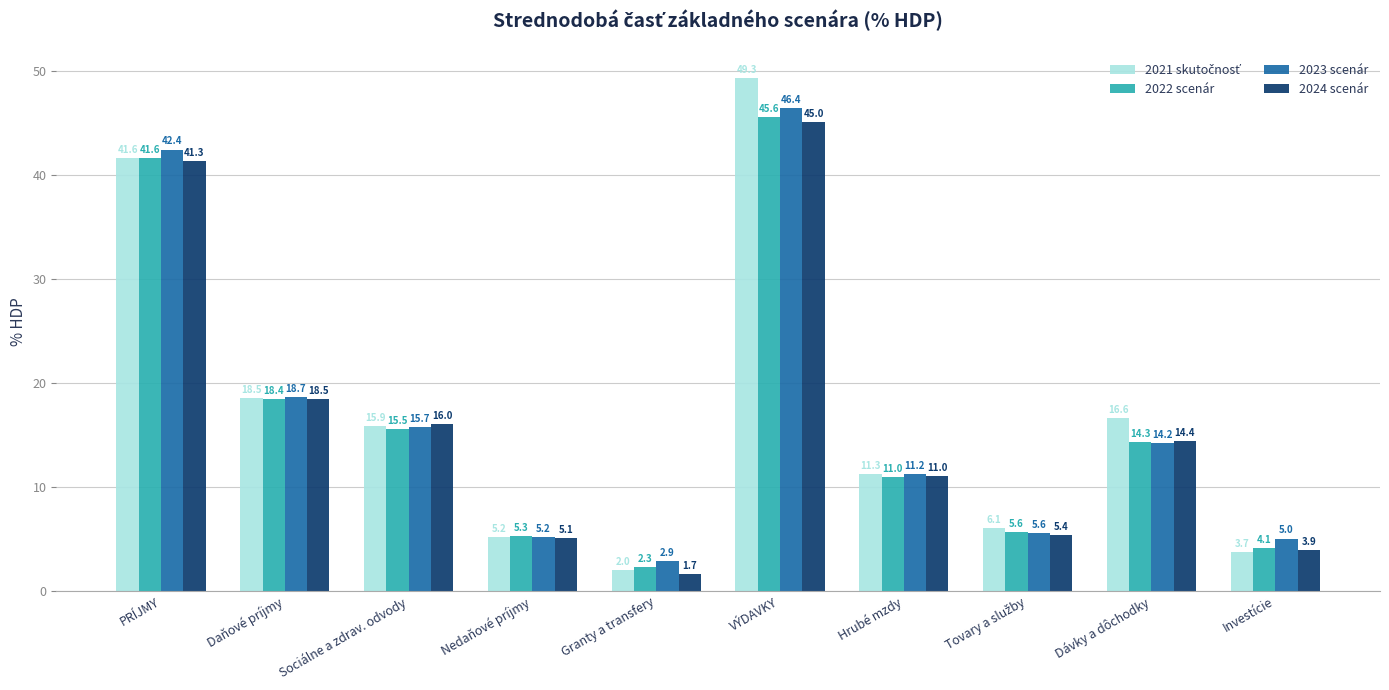

What is the difference between the highest and lowest values at Hrubé mzdy?

0.3